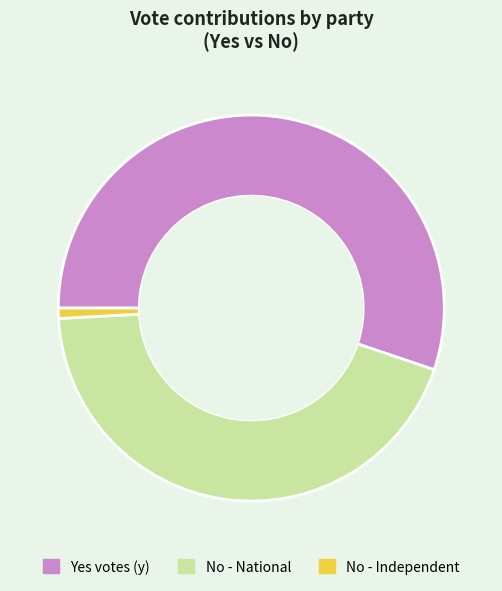

Which category has the biggest portion of the pie?

Yes votes (y)